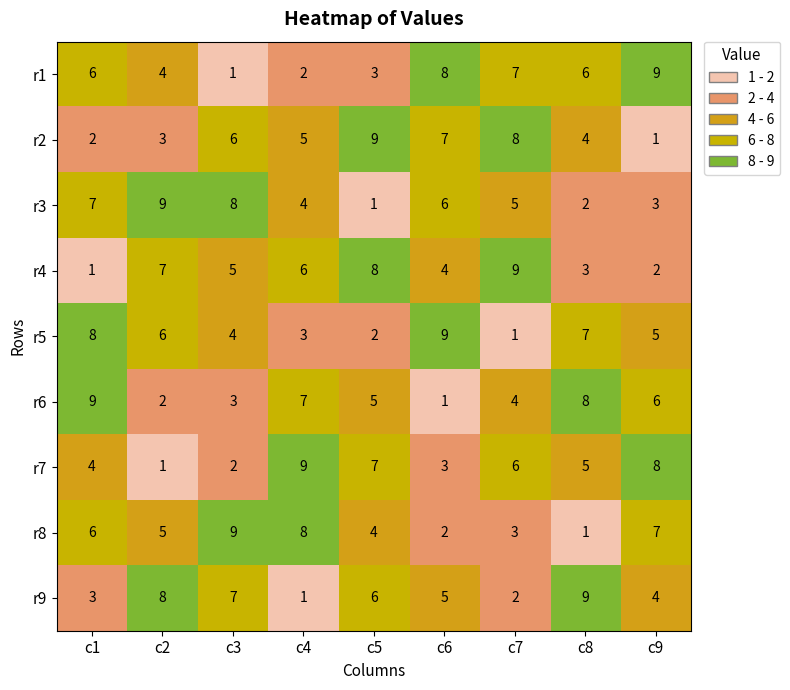

True or false: r3 has a value of 5 at c7.

True